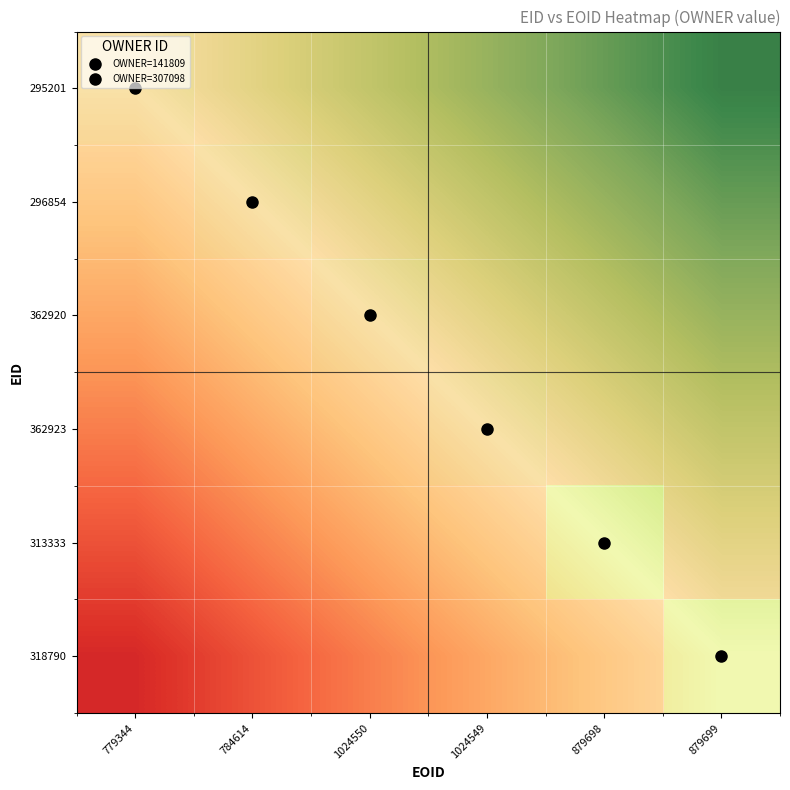

Rank the categories by 313333 value from lowest to highest.

779344, 784614, 1024550, 1024549, 879698, 879699